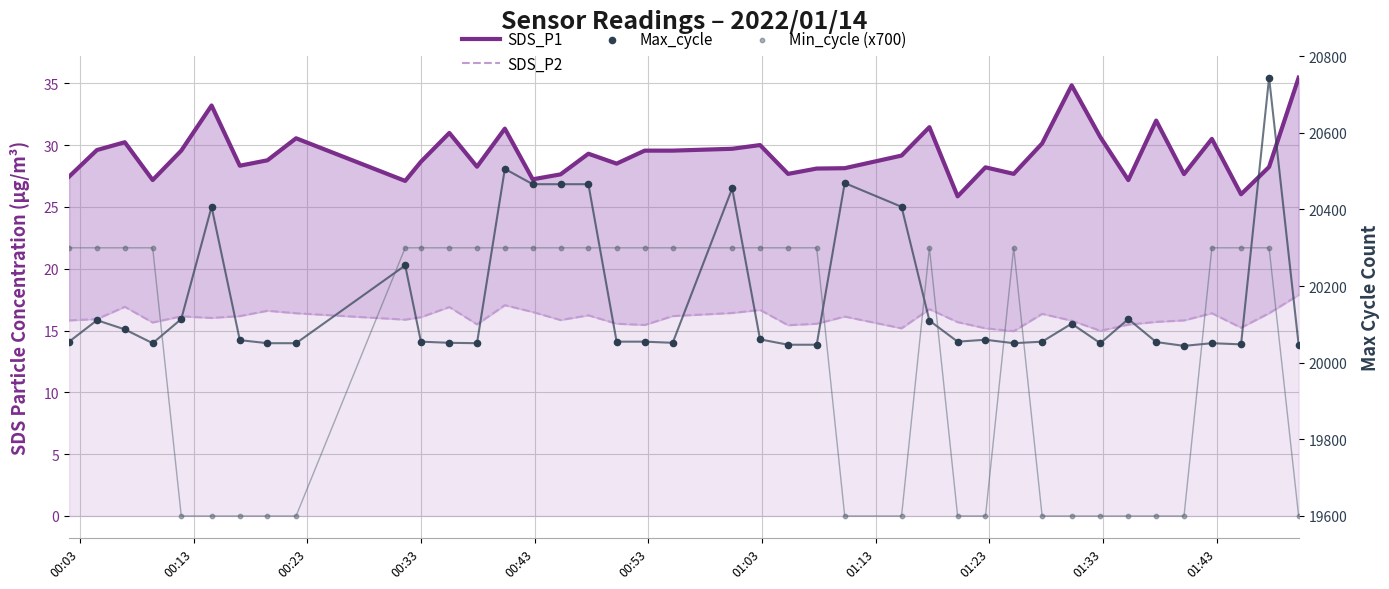

What are all the series names shown in the legend?

SDS_P1, SDS_P2, Max_cycle, Min_cycle (x700)